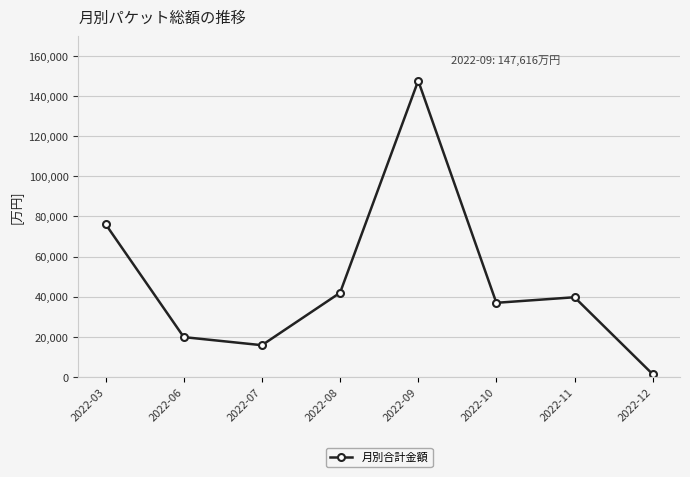

What is the value of the 1st point from the left?

76150.7